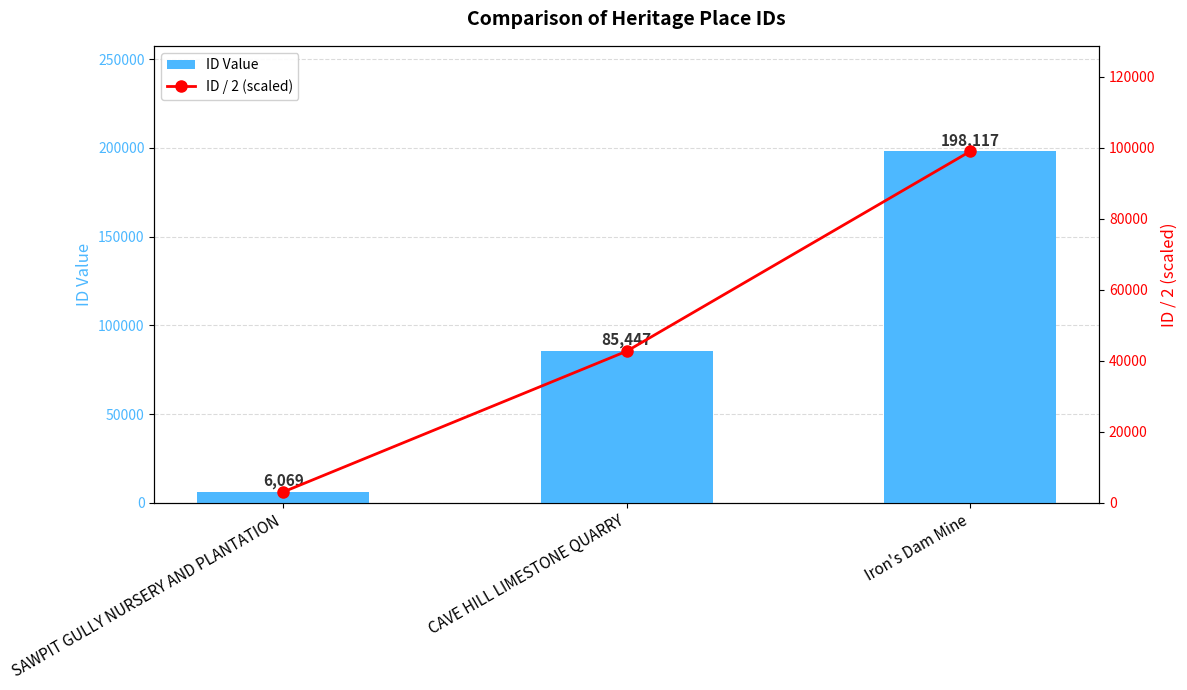

What is the label of the 3rd bar from the left?

Iron's Dam Mine